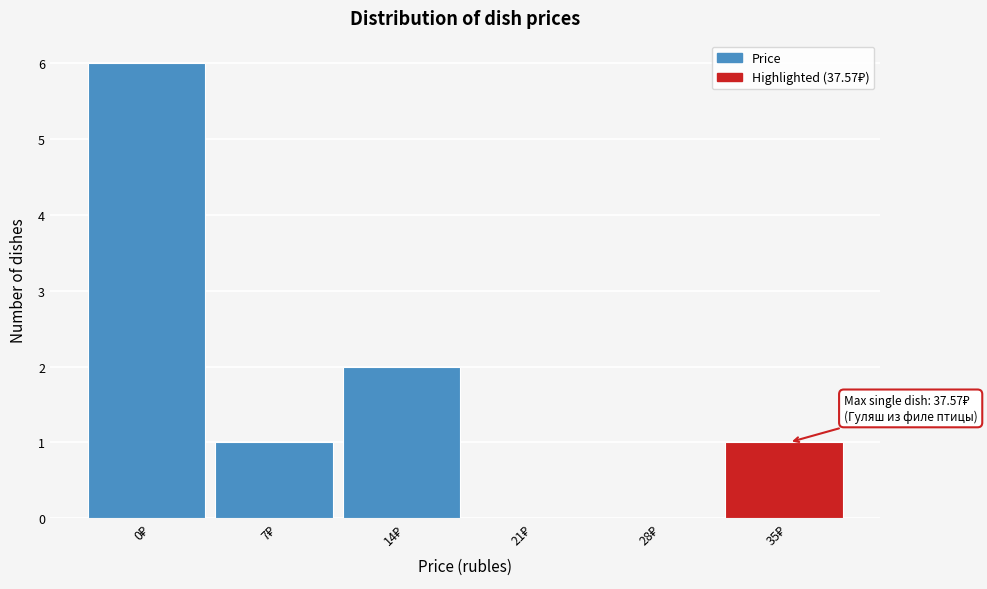

What is the greatest value displayed?

6